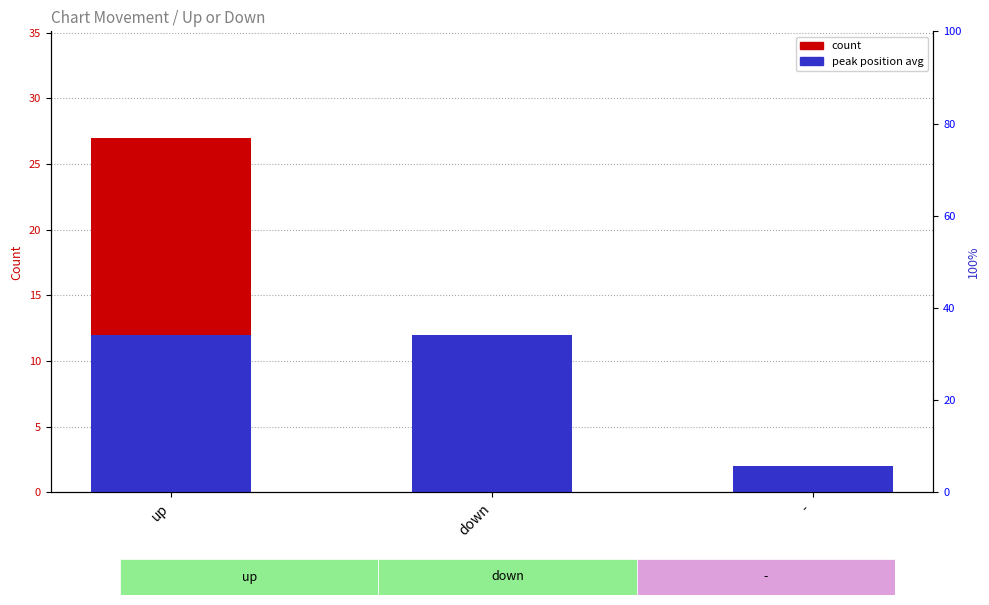

How many series are shown in this chart?

2